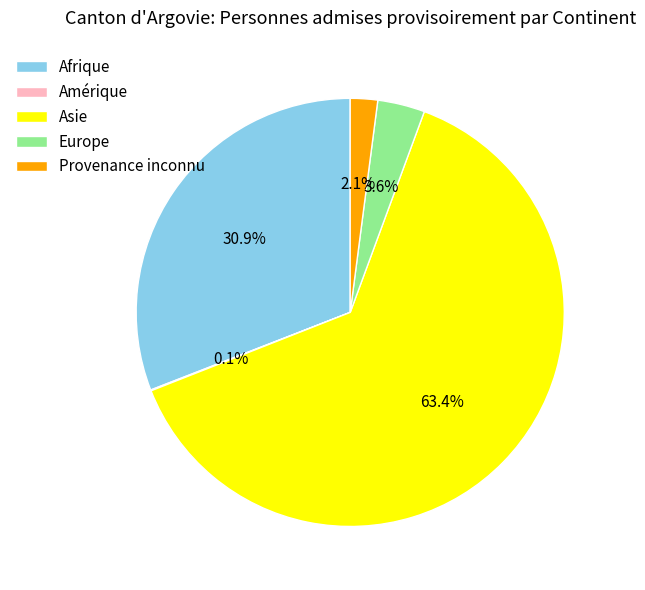

Between Afrique and Asie, which is larger?

Asie